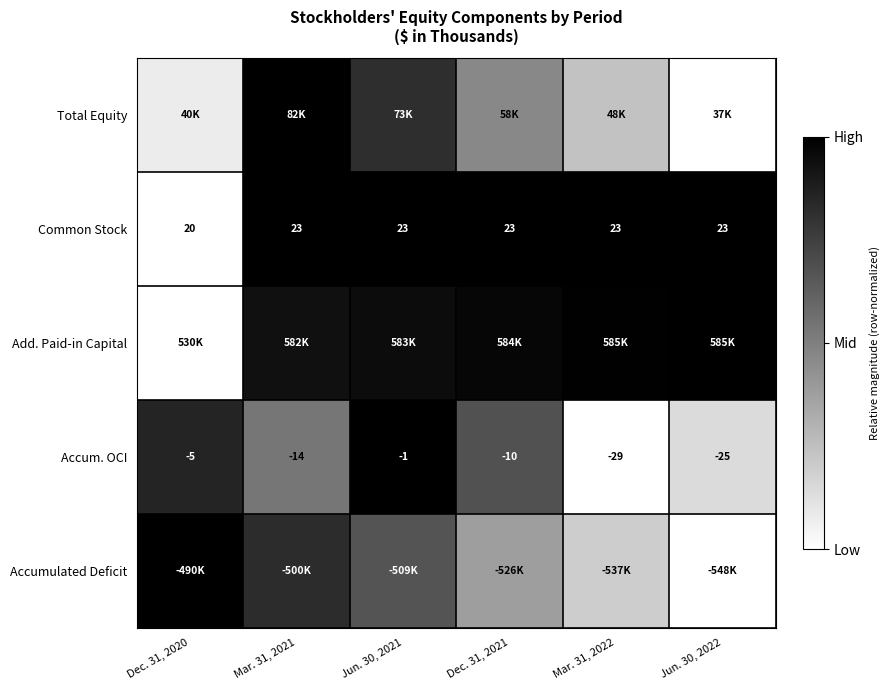

Is the value of Accum. OCI at Jun. 30, 2022 greater than the value of Common Stock at Jun. 30, 2021?

No